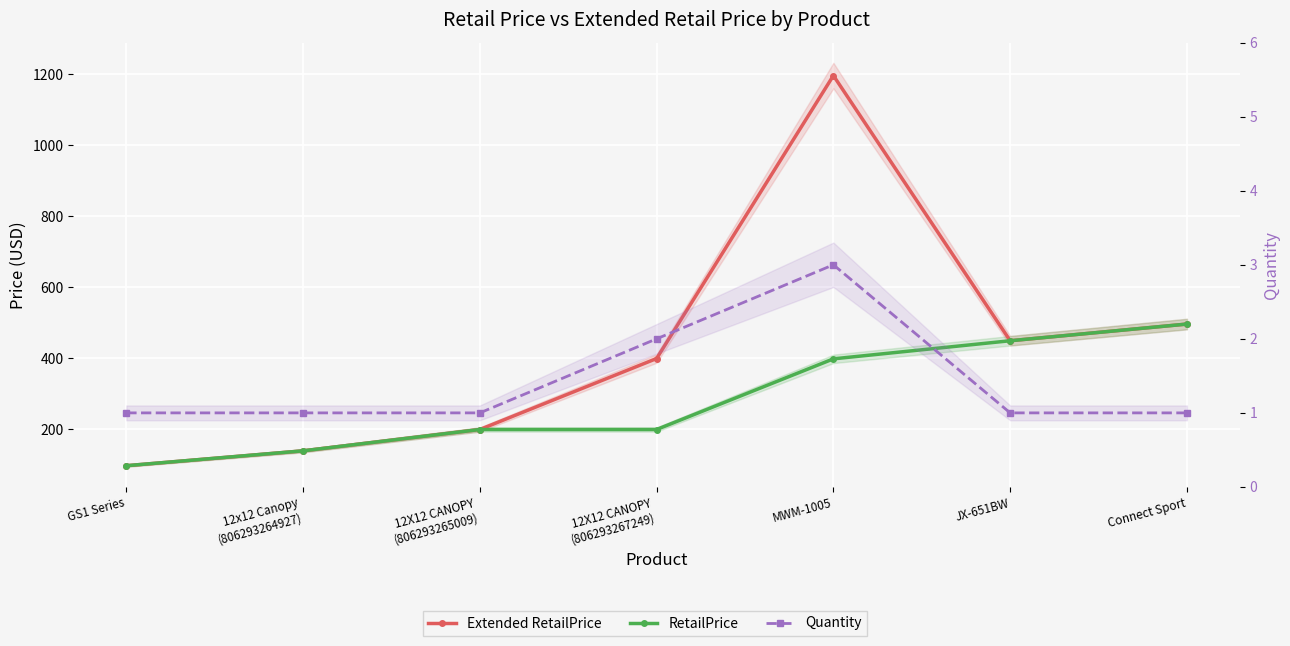

At which category is the sum across all series the highest?

MWM-1005